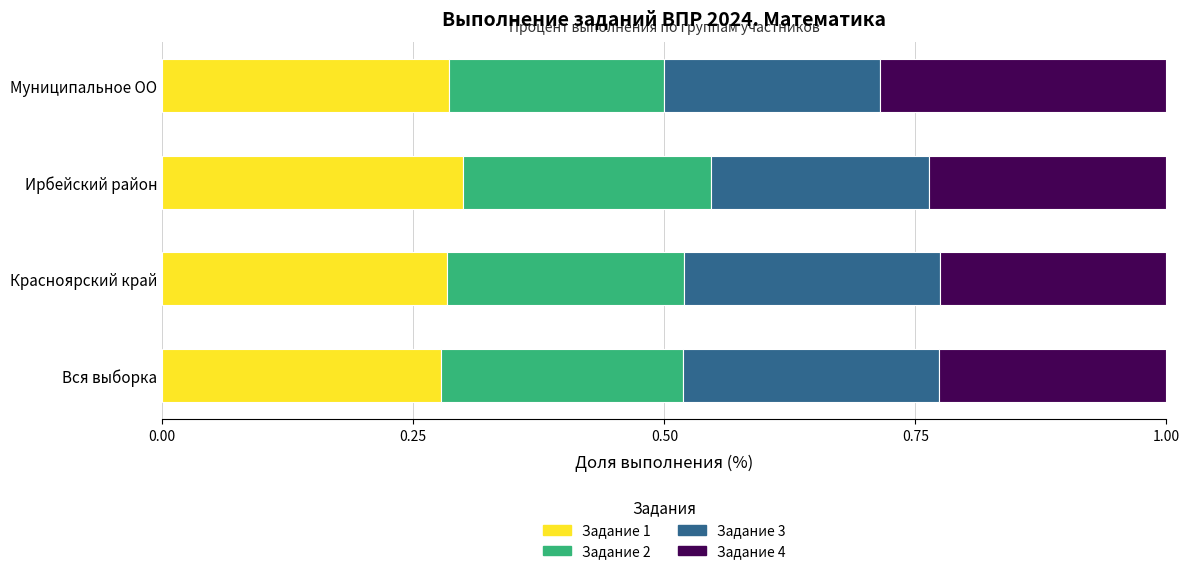

What is the total value across all series at Ирбейский район?

1.0